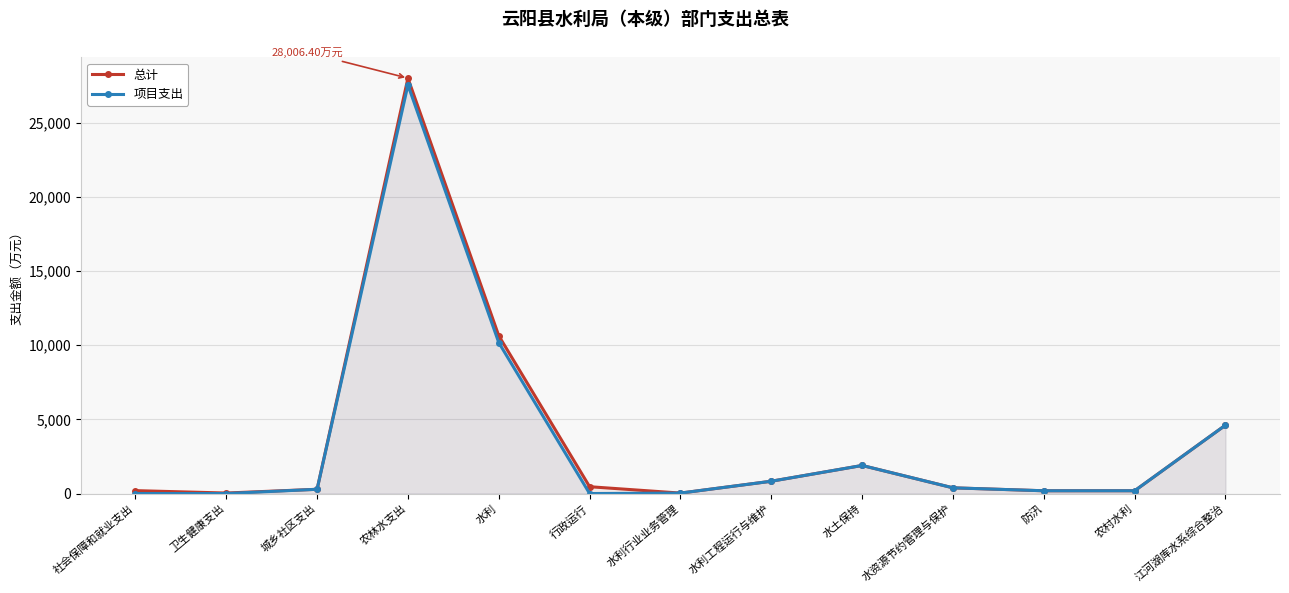

What is the sum of all 总计 values?

47740.0